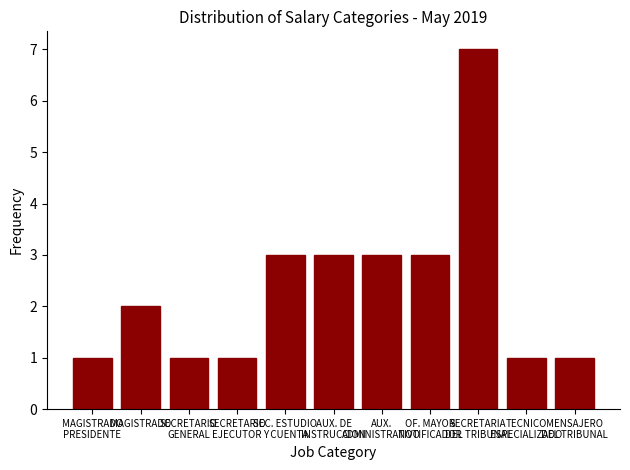

What is the sum of all values?

26